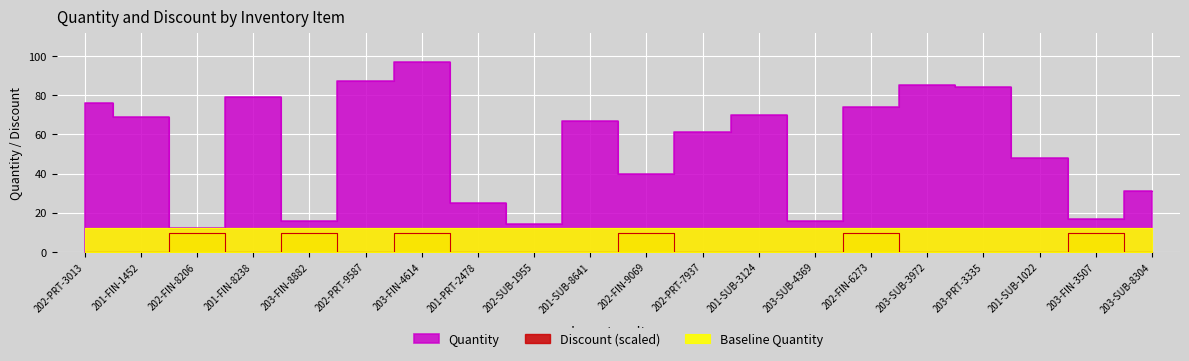

Which category has the highest value across all series?

203-FIN-4614